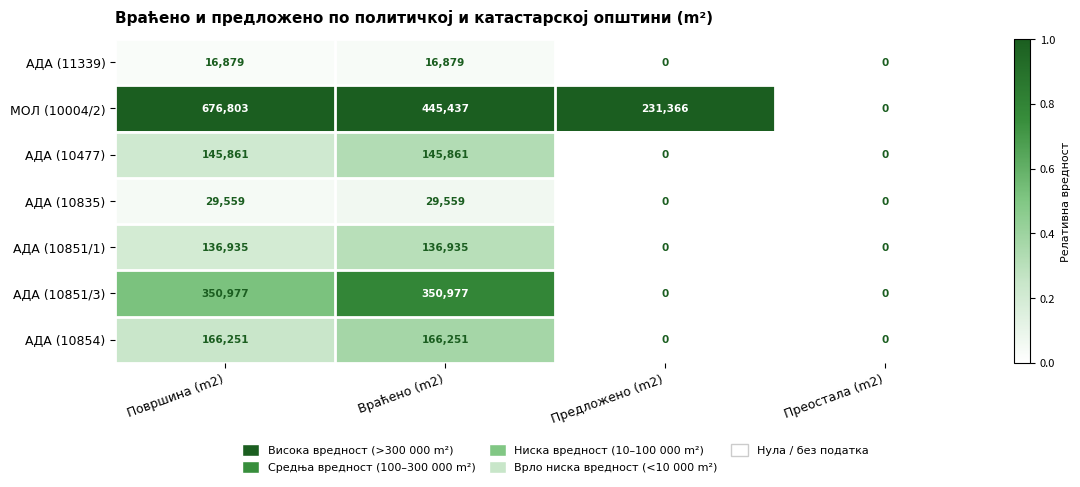

Reading right to left, what are all the values shown in this chart?

АДА (11339): 0	0	16879	16879
МОЛ (10004/2): 0	231366	445437	676803
АДА (10477): 0	0	145861	145861
АДА (10835): 0	0	29559	29559
АДА (10851/1): 0	0	136935	136935
АДА (10851/3): 0	0	350977	350977
АДА (10854): 0	0	166251	166251